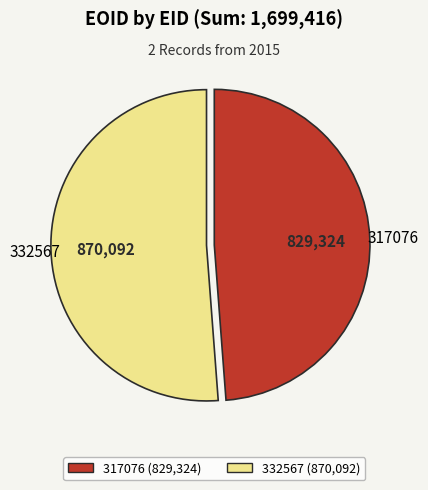

How many segments does this pie chart have?

2